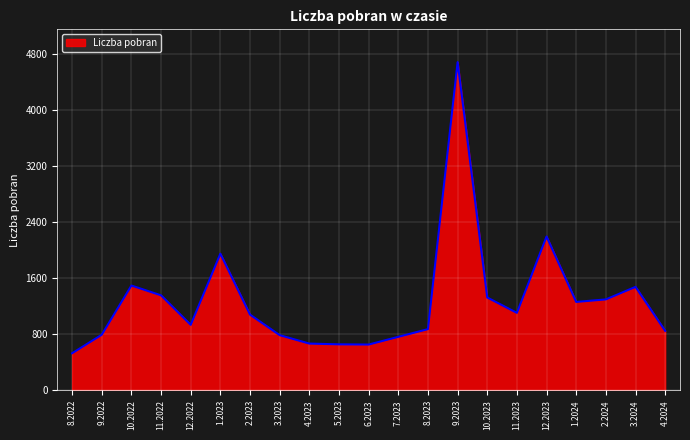

What is the change in value from 4.2023 to 9.2023?

+4014